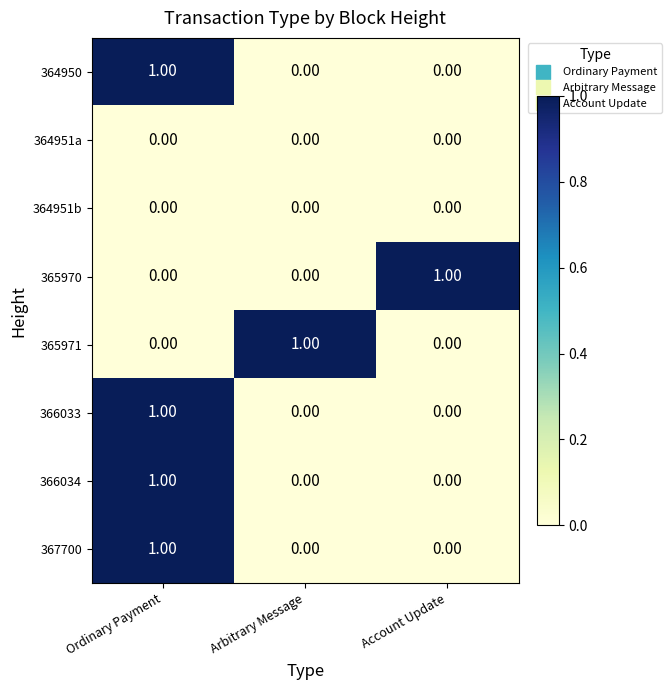

At which label does 366033 reach its peak?

Ordinary Payment